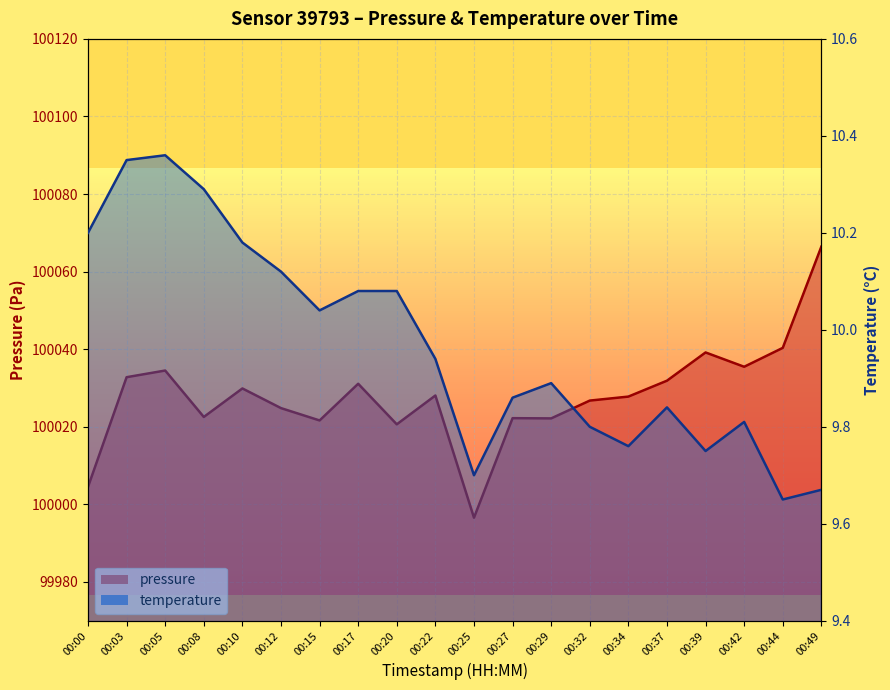

In temperature, how many points are lower than both neighbors (excluding endpoints)?

5